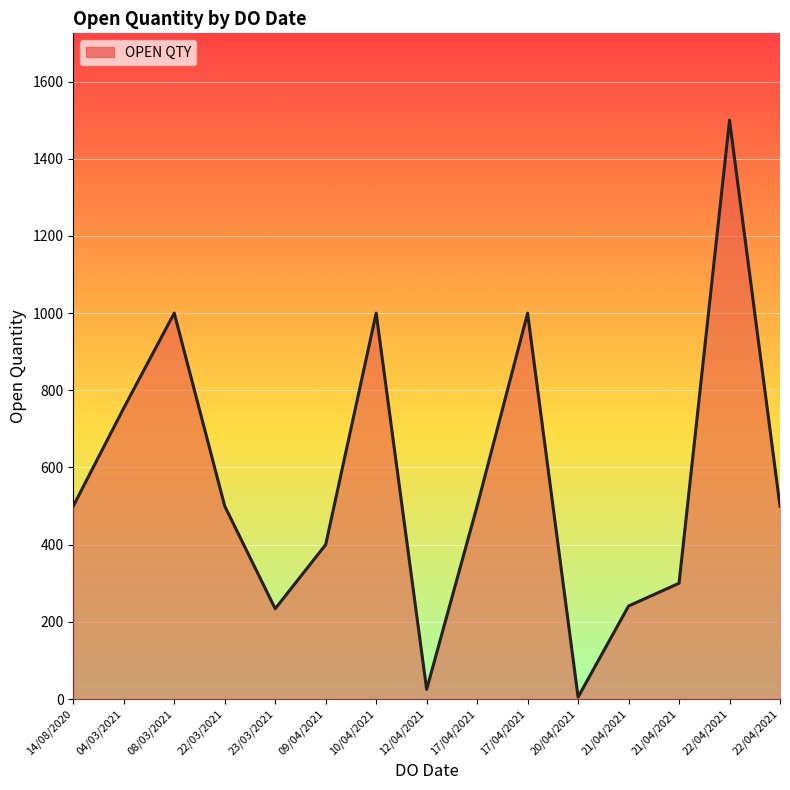

Does the chart display data point markers on the line(s)?

No